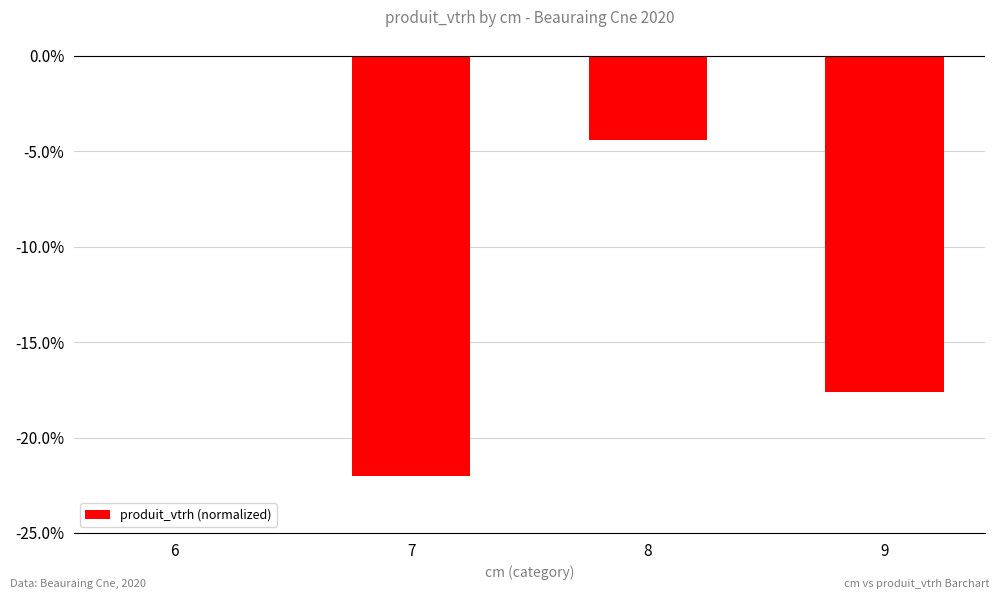

What is the approximate value at 7?

-22.0